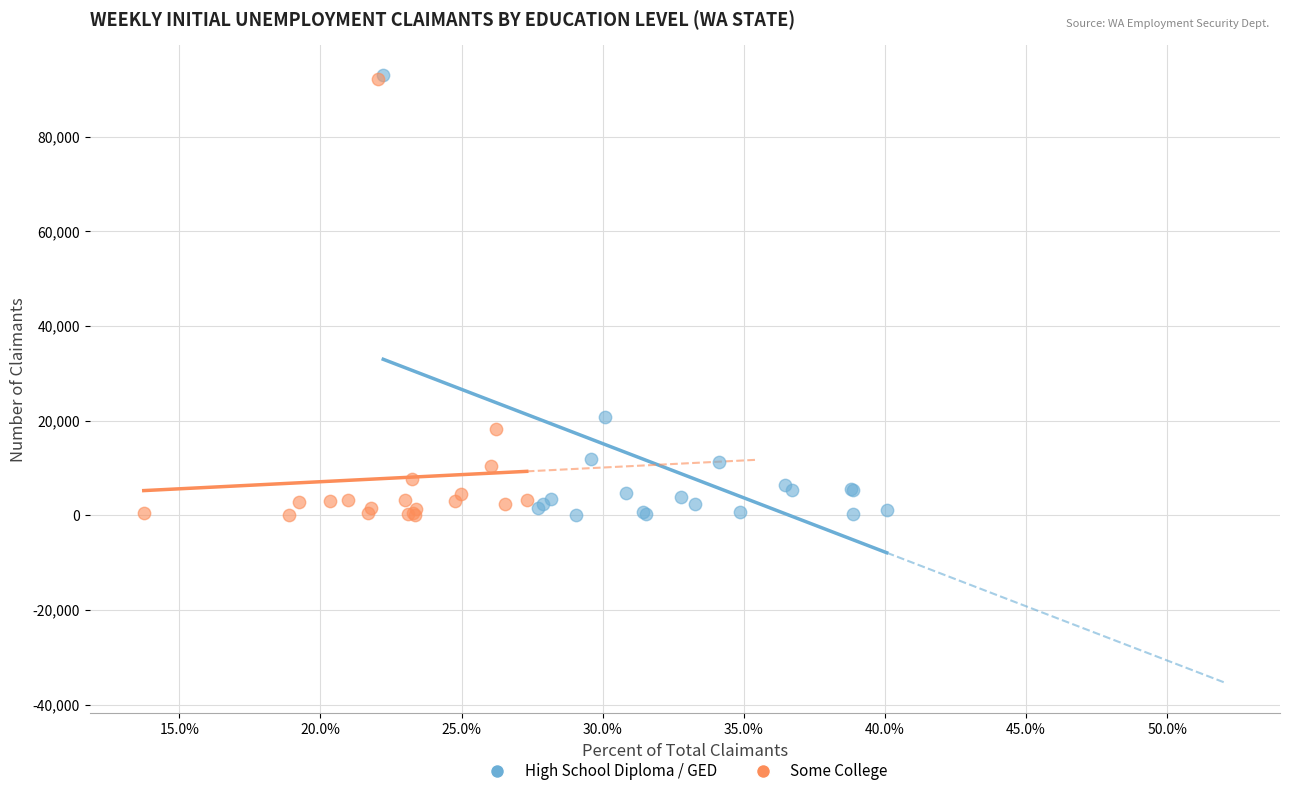

Which series has the widest spread of Y values?

High School Diploma / GED